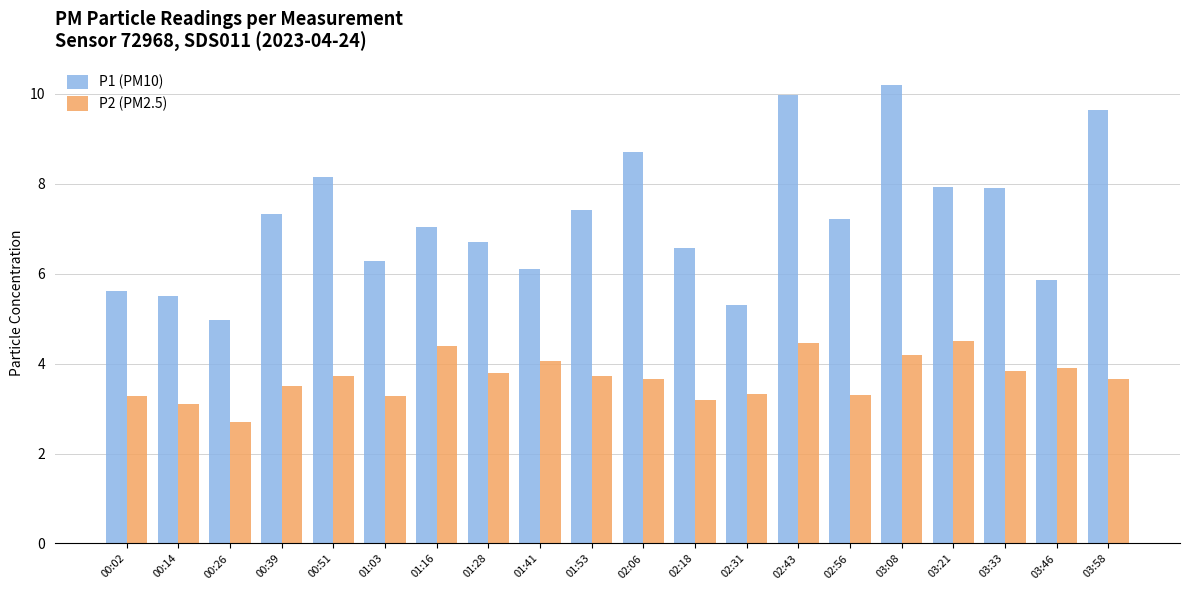

The P1 (PM10) series shows 3.6 at 01:28. True or false?

False